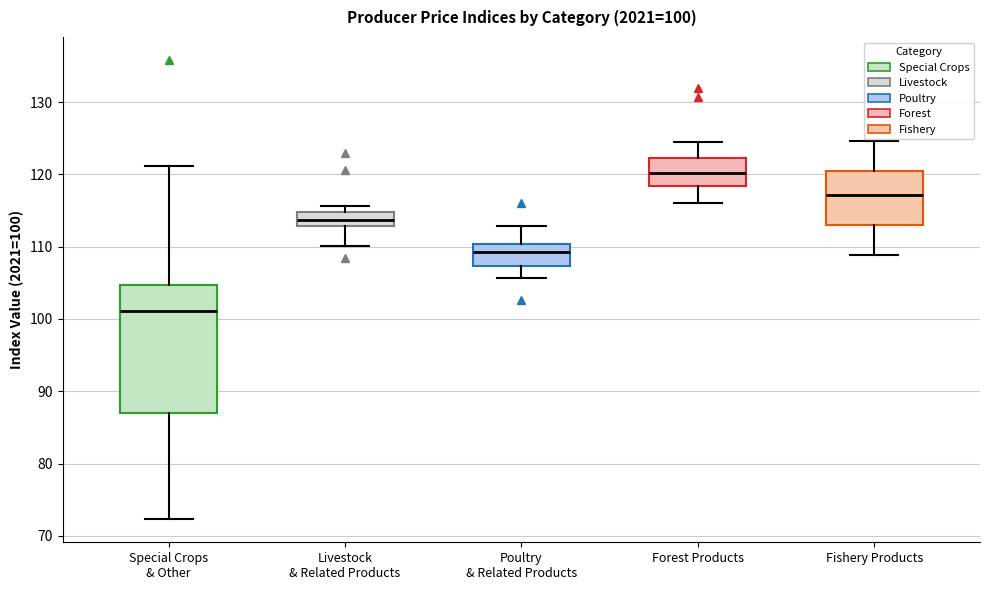

Which box has the lowest median line?

Special Crops & Other